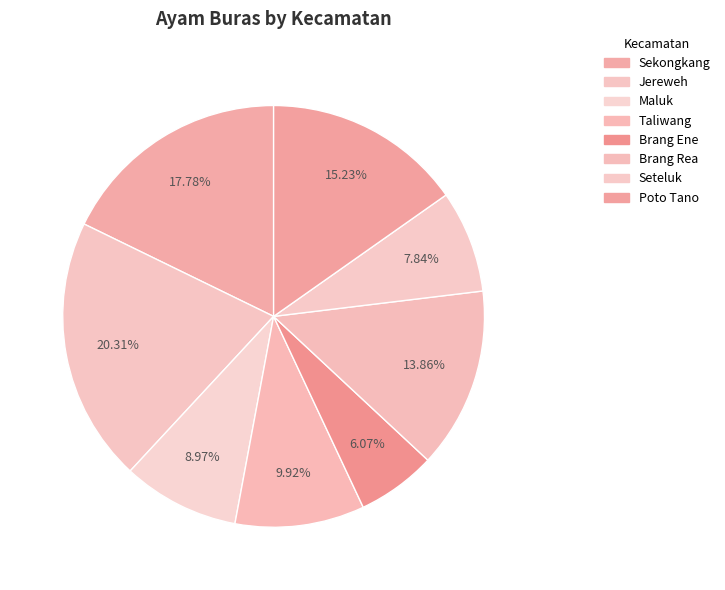

Which has a higher value, Sekongkang or Brang Rea?

Sekongkang